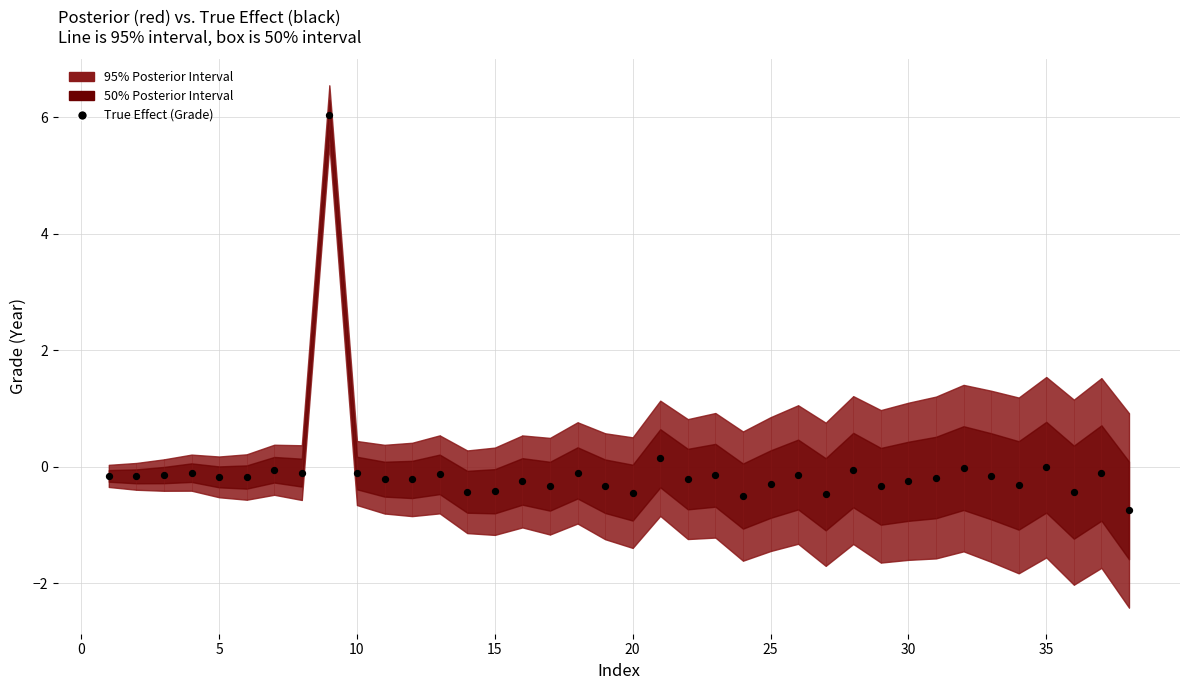

What is the range of X values (max minus min)?

37.0